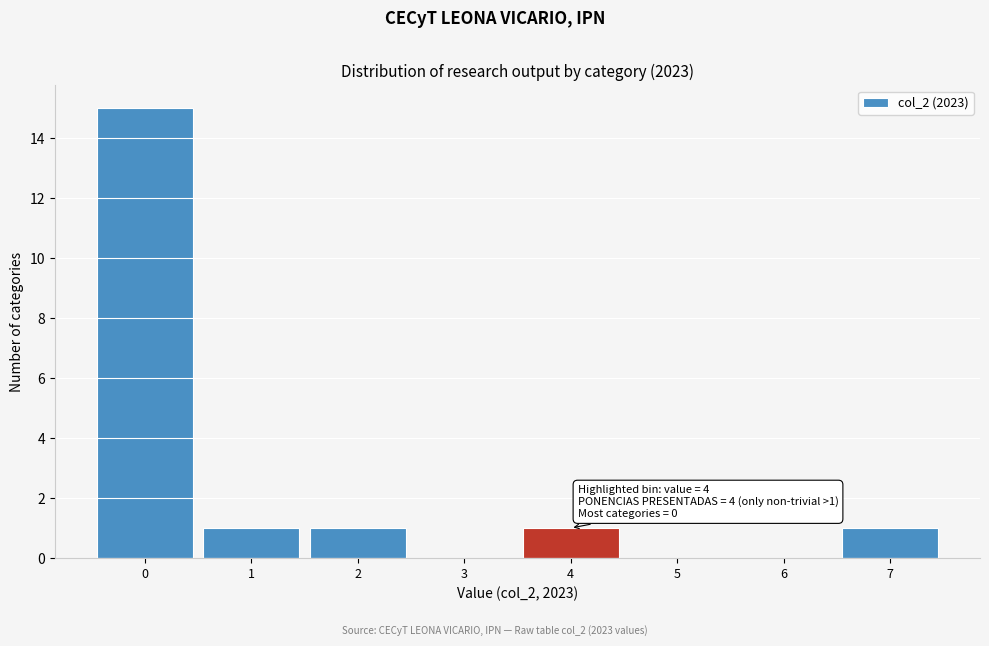

Over which range of the x-axis is the bar tallest?

-0.5 to 0.5